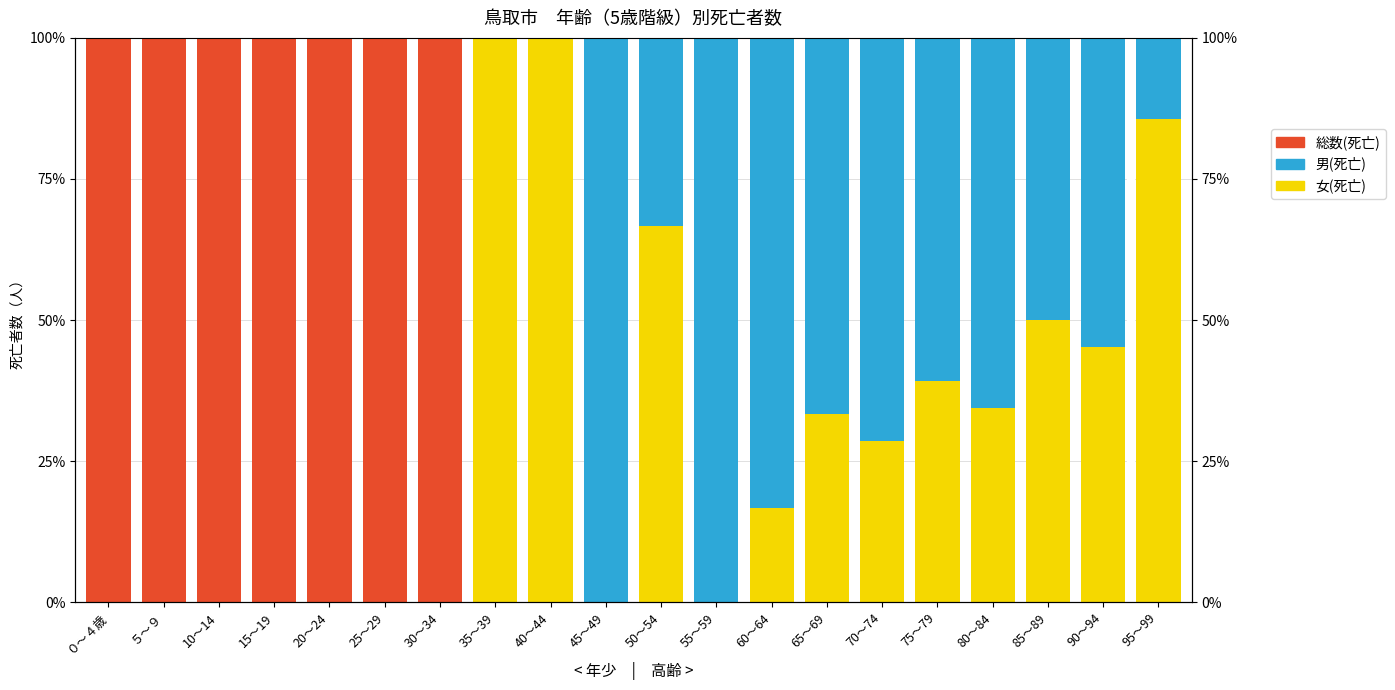

Is it true that 総数(死亡) equals 54.2 at ５～９?

False